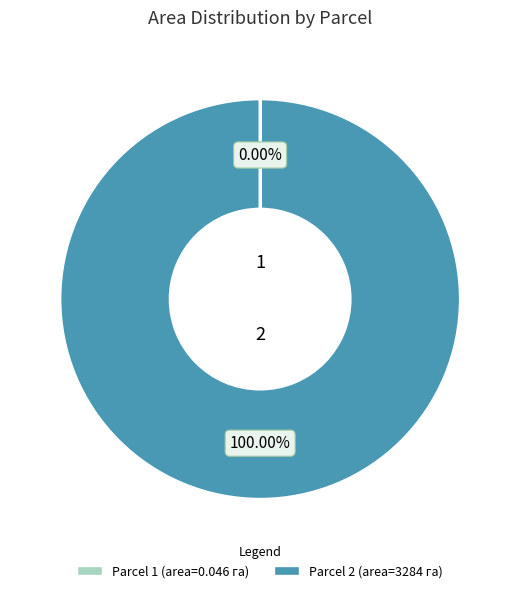

Does any single category account for the majority?

Yes